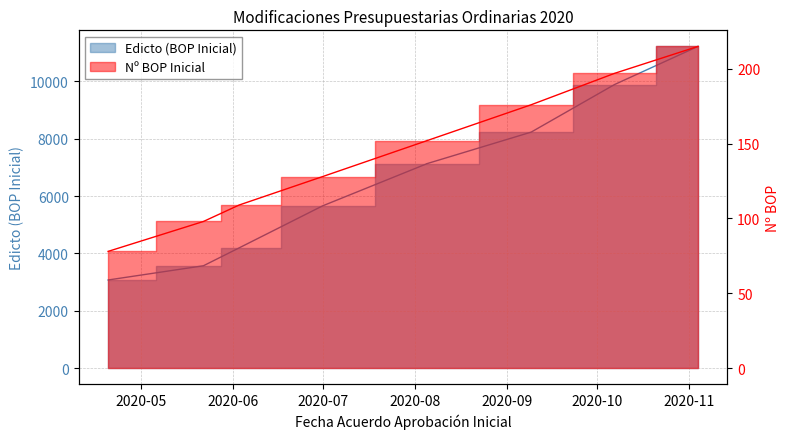

Where is Nº BOP Inicial nearest to the value 146?

2020-08-05